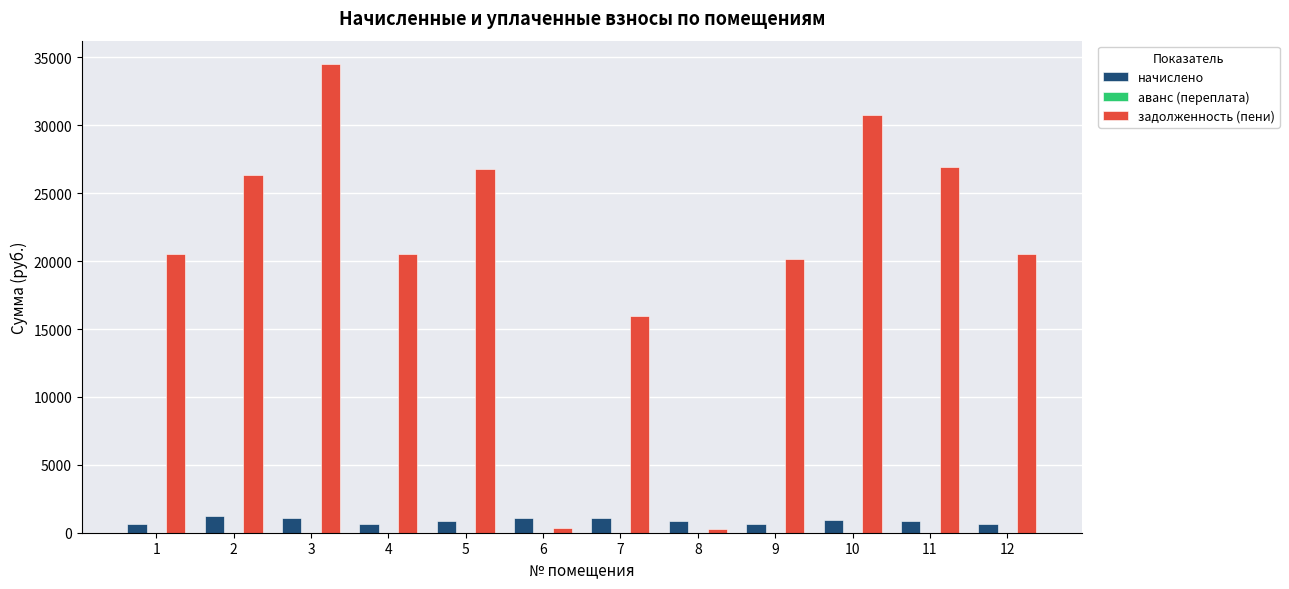

Does the chart contain stacked bars?

No